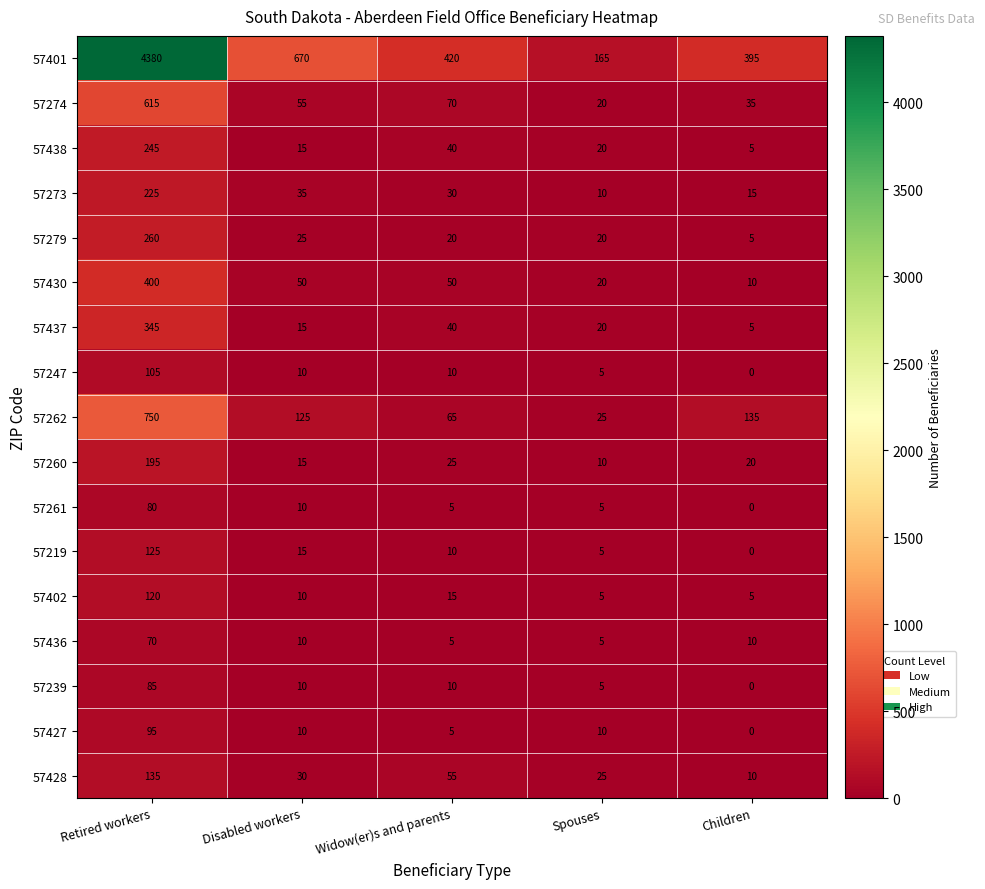

What is the greatest value displayed?

4380